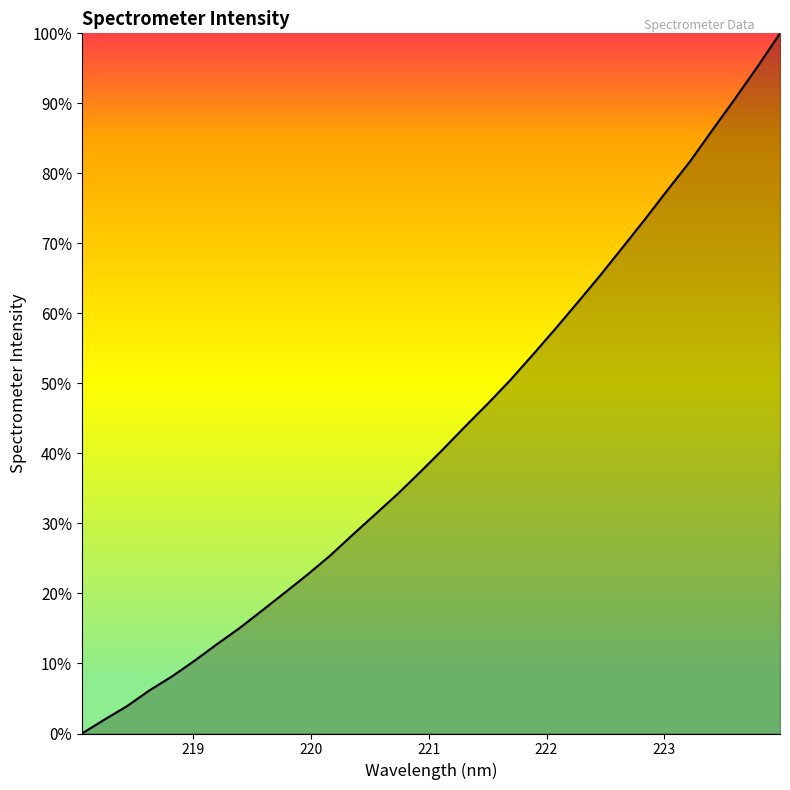

What is the difference between the maximum and minimum values?

100.0